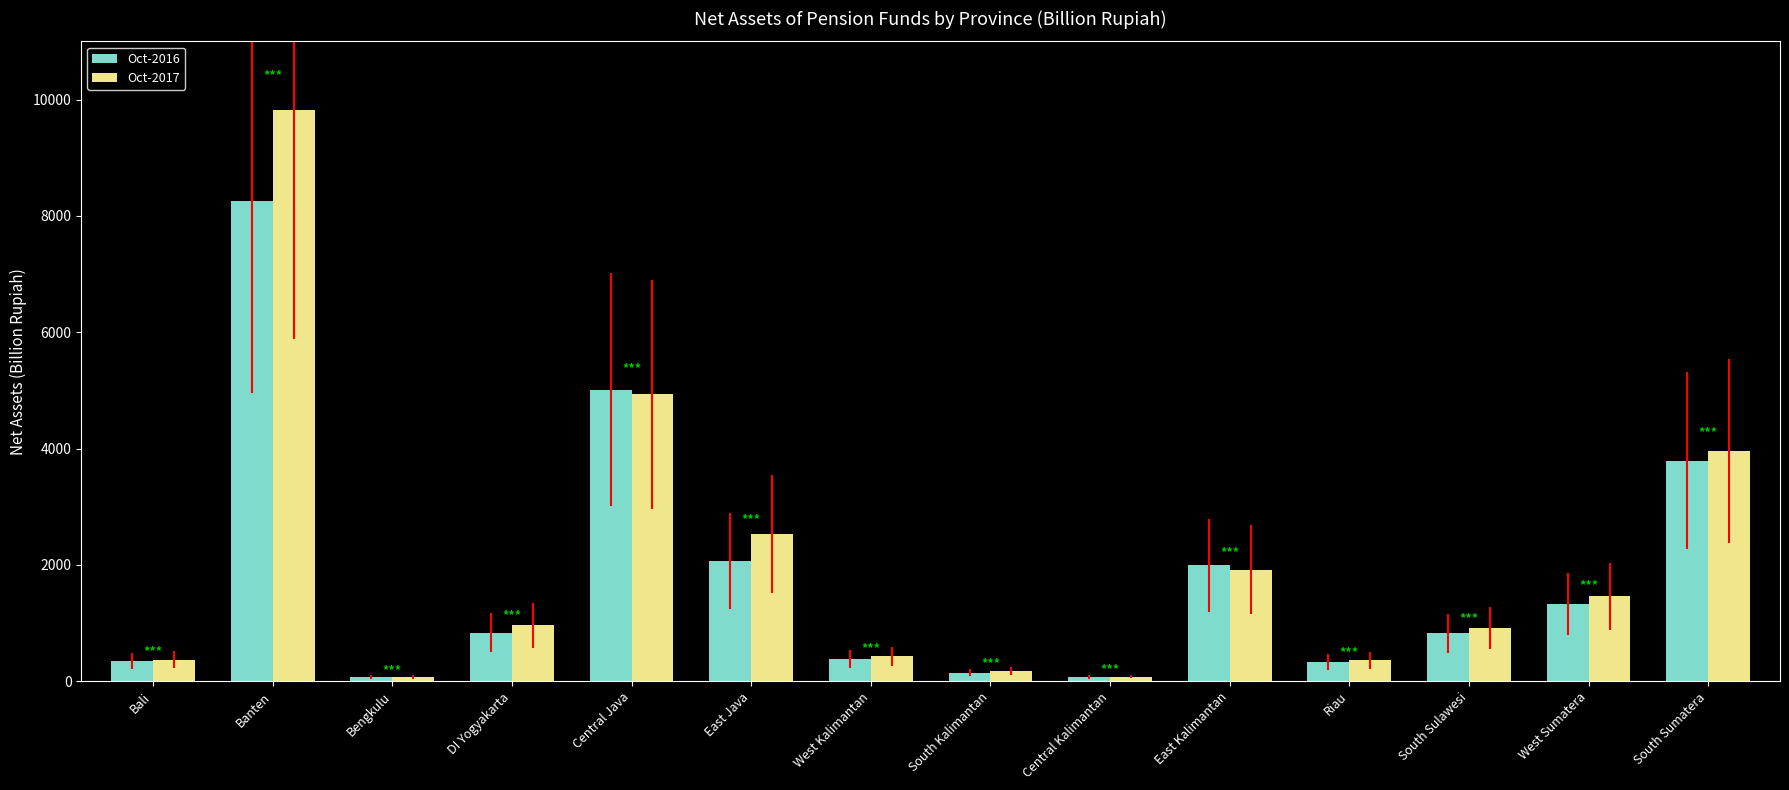

What is the value of the Oct-2016 bar at the 10th from the left?

1989.1